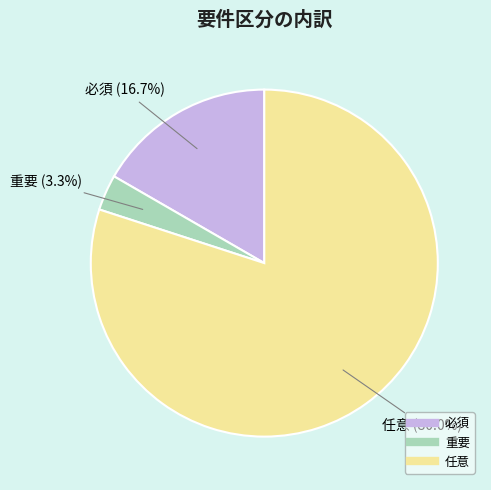

Count the number of slices in the pie.

3